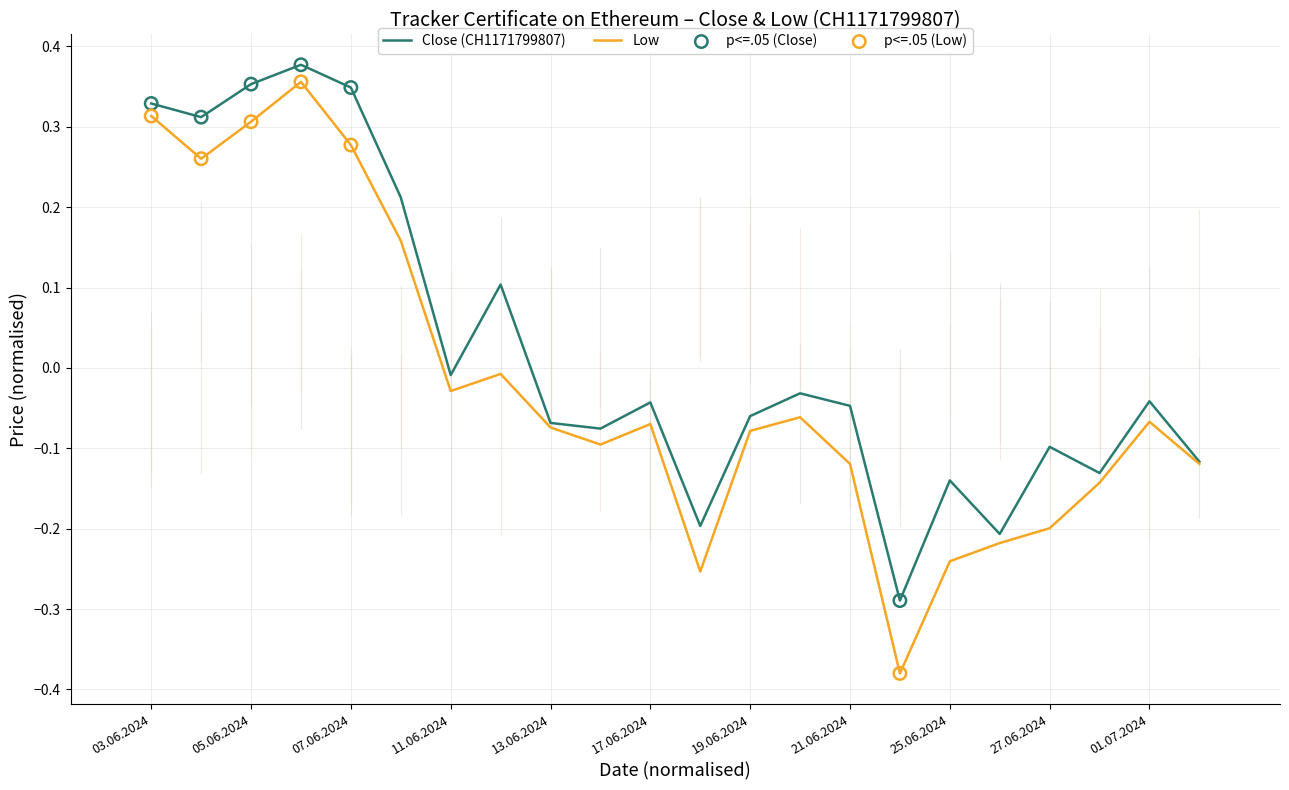

Rank the series by their average value, from highest to lowest.

Close (CH1171799807), Low